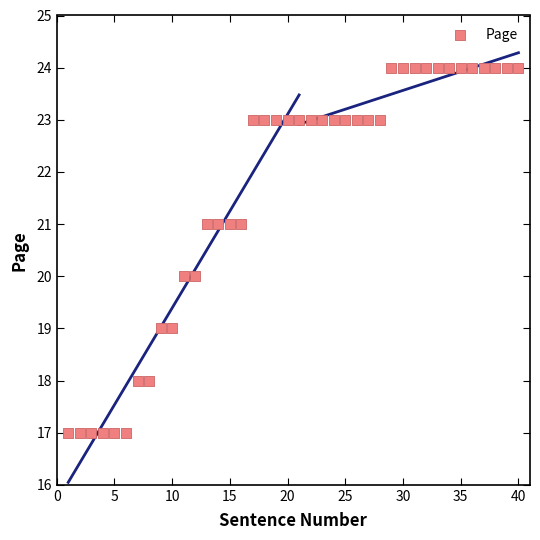

What is the range of Y values (max minus min)?

7